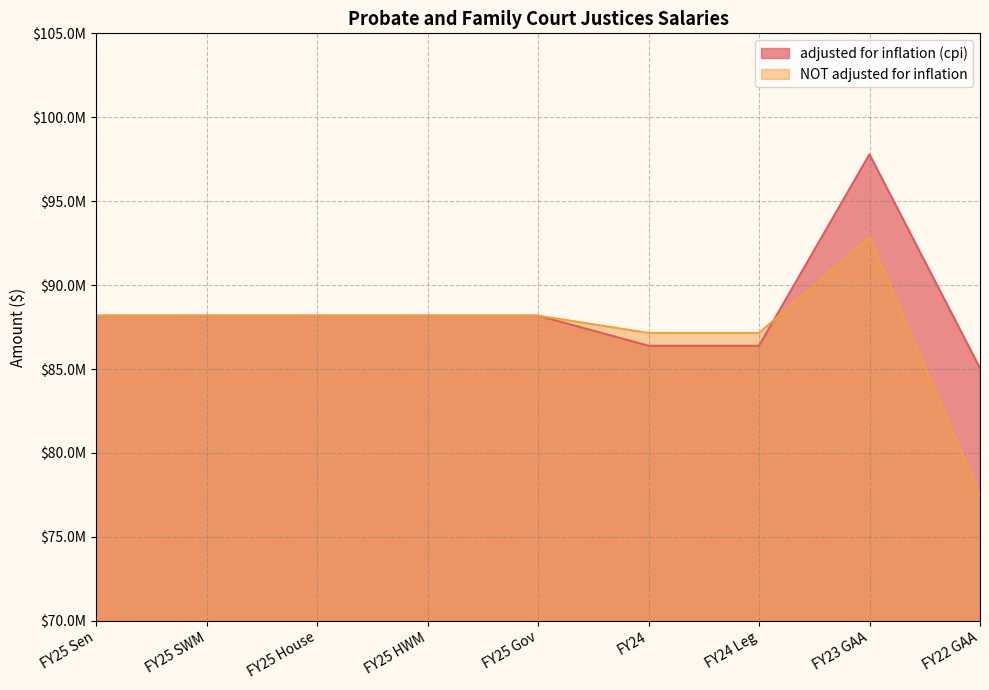

True or false: adjusted for inflation (cpi) has a value of 85052930 at FY22 GAA.

True